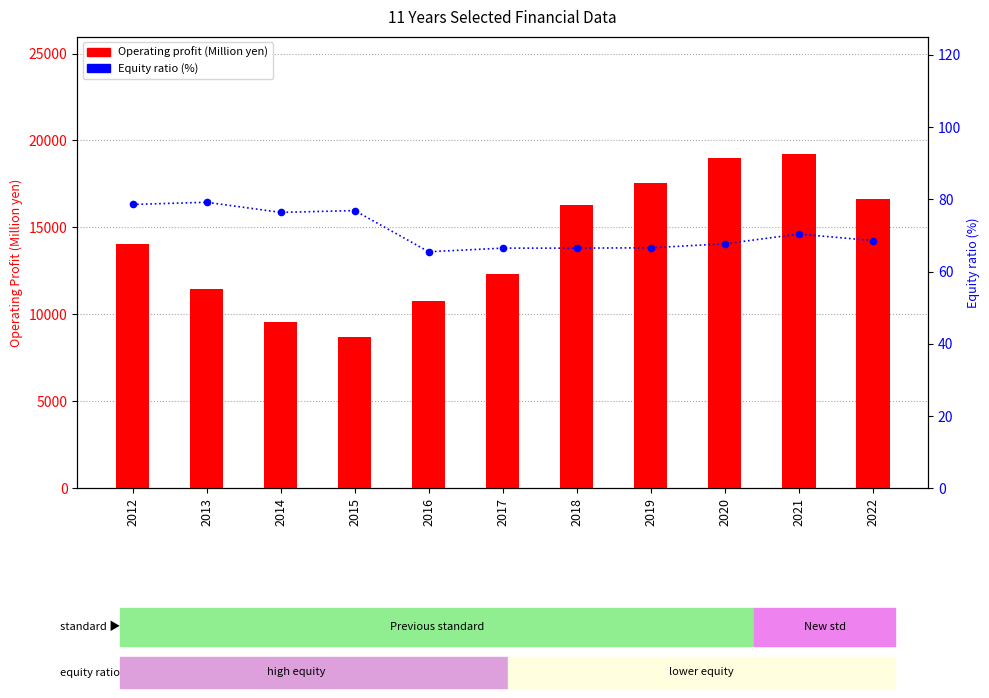

What is the value of the Operating profit (Million yen) bar at the 9th from the left?

19005.0